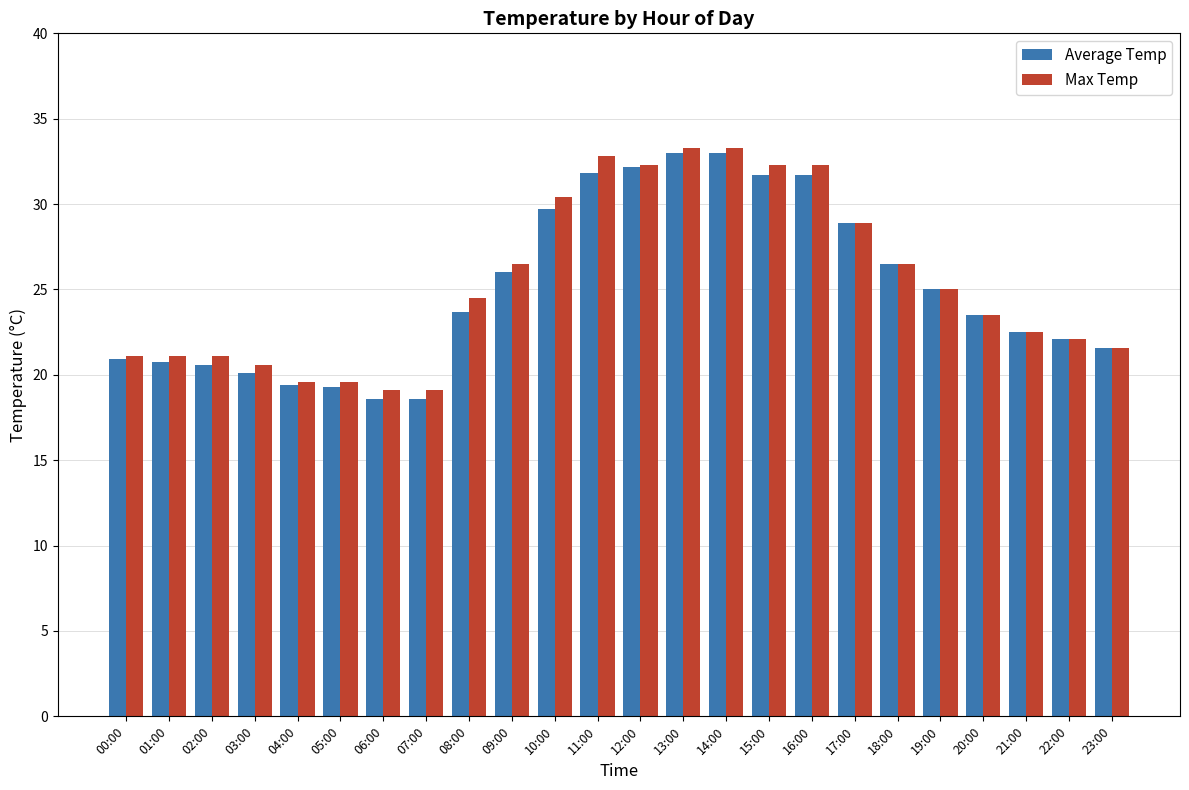

How many groups of bars are there?

24